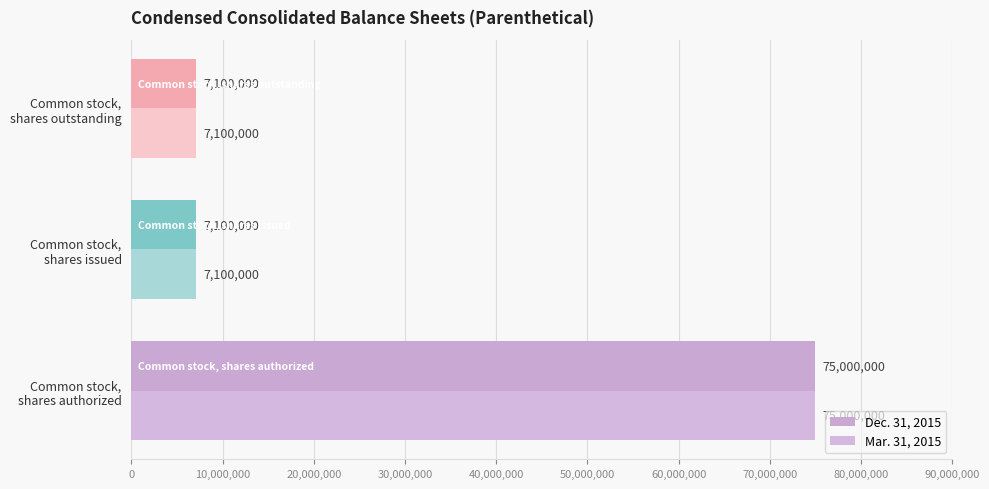

Count the number of categories in the chart.

3